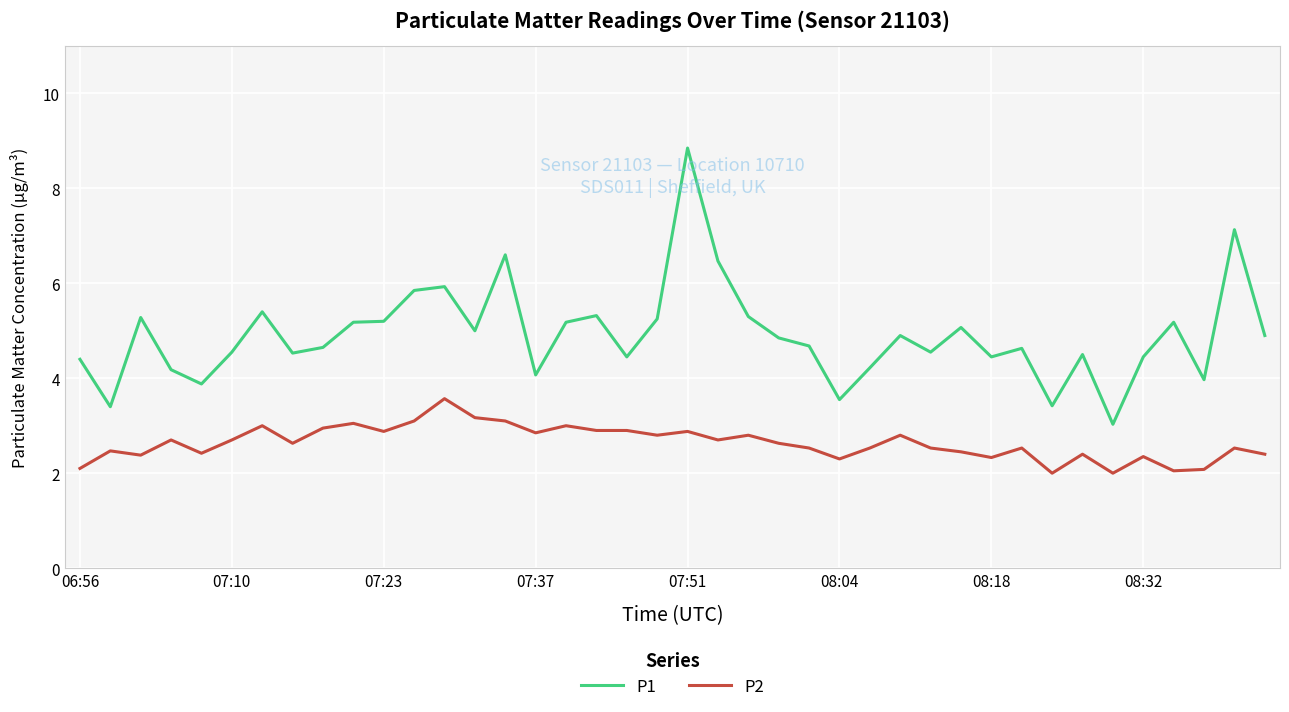

In P1, how many points are lower than both neighbors (excluding endpoints)?

12